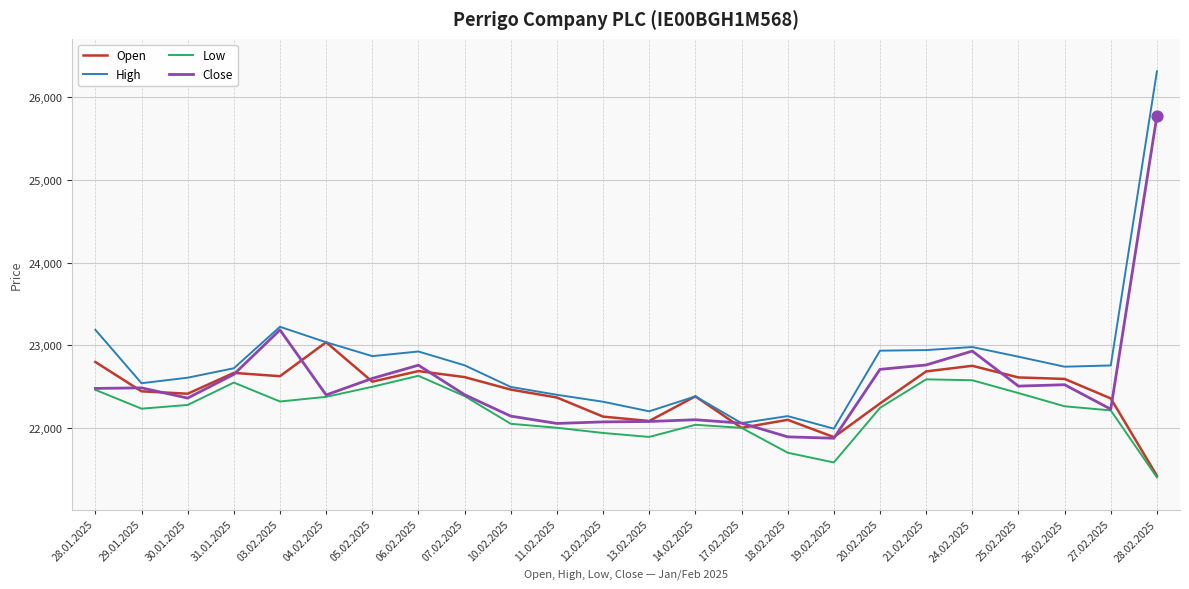

At how many categories does at least one series exceed 24643?

1